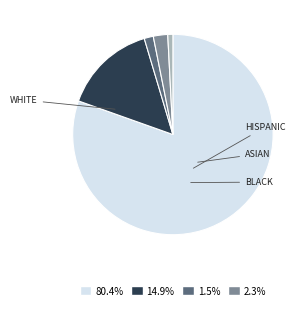

Is there a majority slice in this chart?

Yes